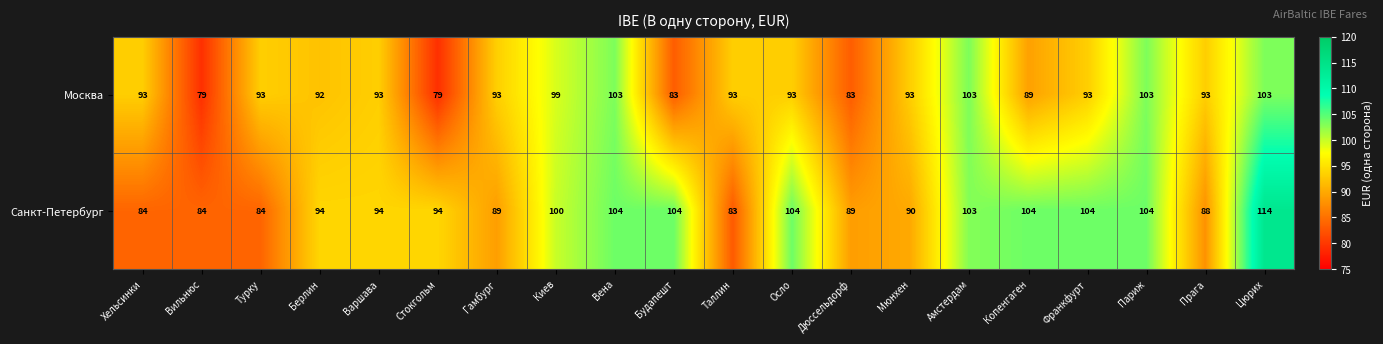

What is the spread (max minus min) of values at Берлин?

2